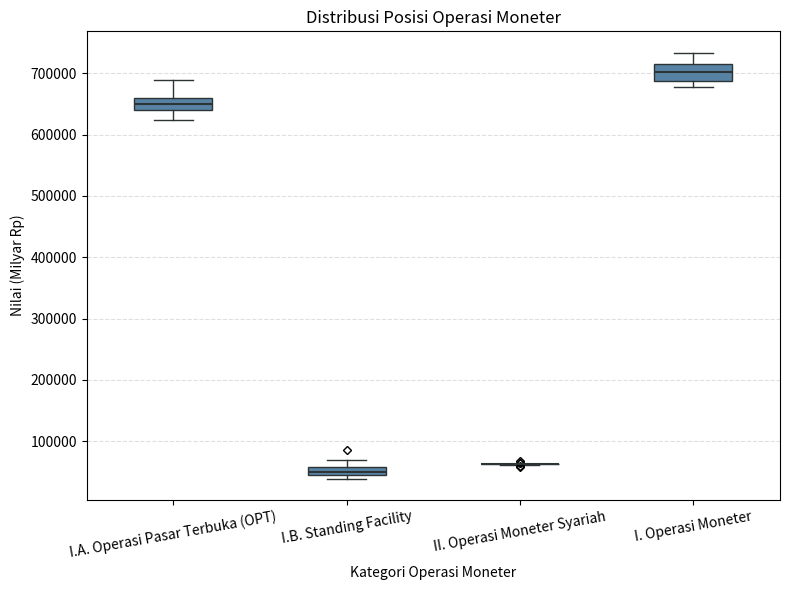

Where is the upper edge of the box for I.B. Standing Facility on the y-axis? The values are not printed on the chart, so give them approximately, as read against the axis.

60000